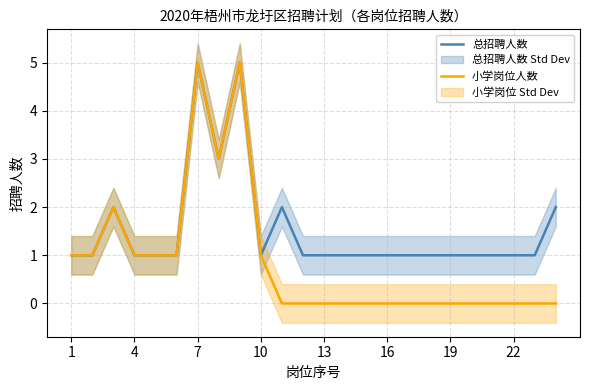

True or false: 小学岗位人数 has a value of 0 at 4.

False